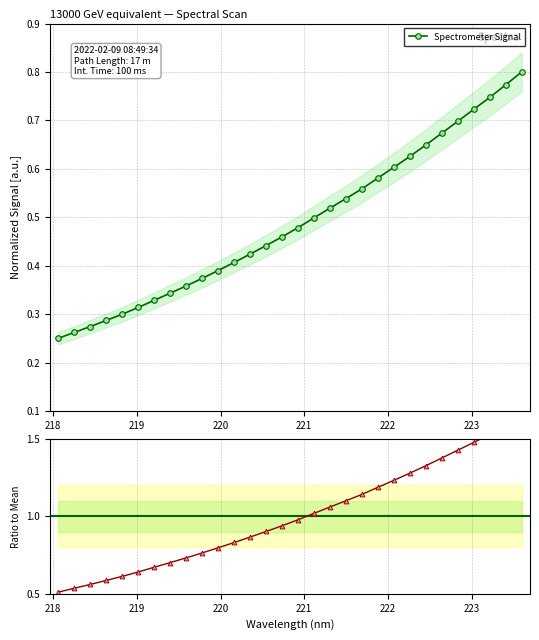

Which series has the largest total across all categories?

Ratio to mean